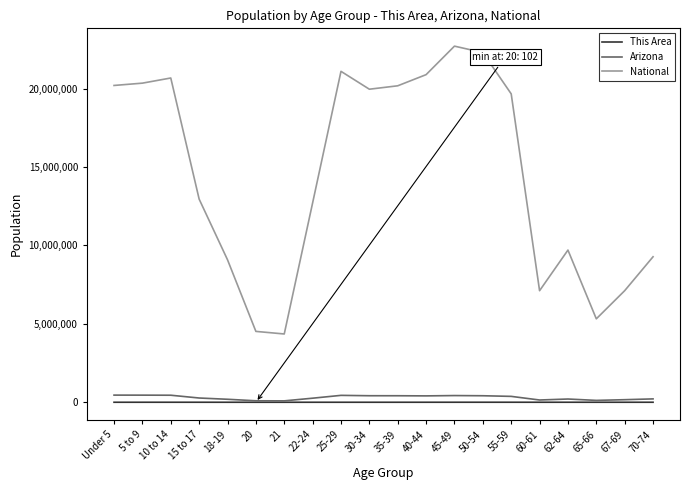

Where is National nearest to the value 13531442?

15 to 17